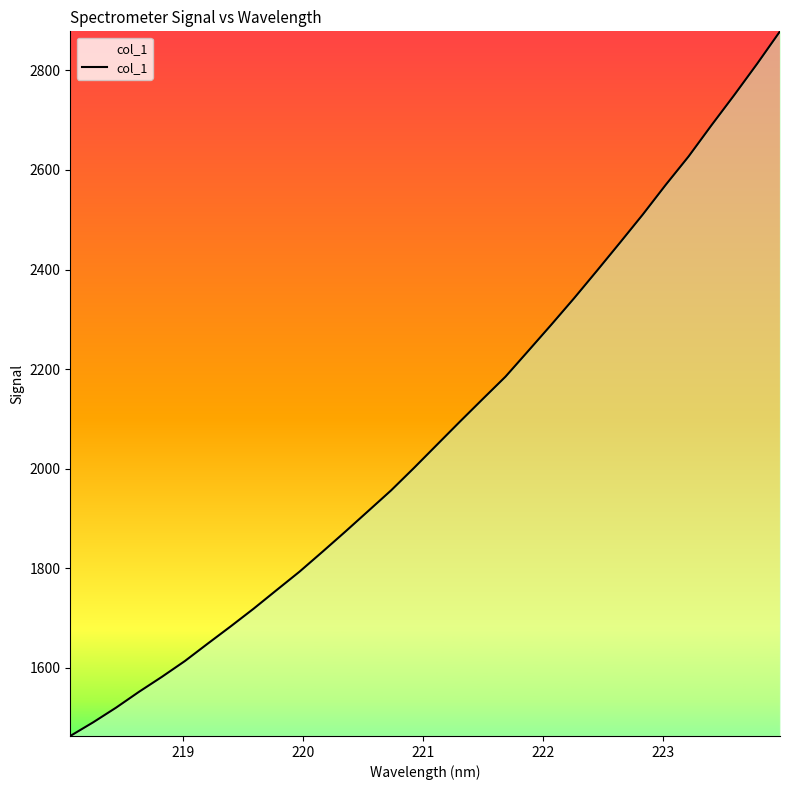

How many lines are shown in the chart?

1